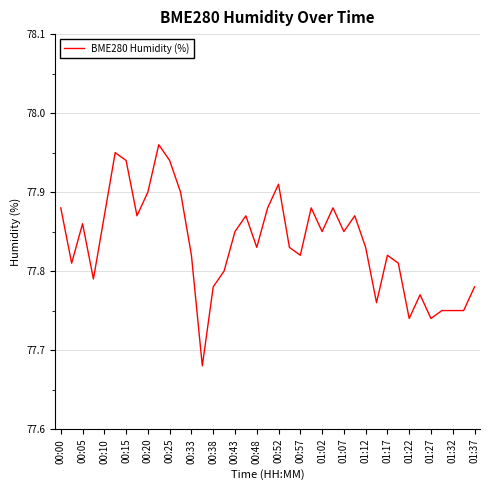

What is the difference between the maximum and minimum values?

0.3